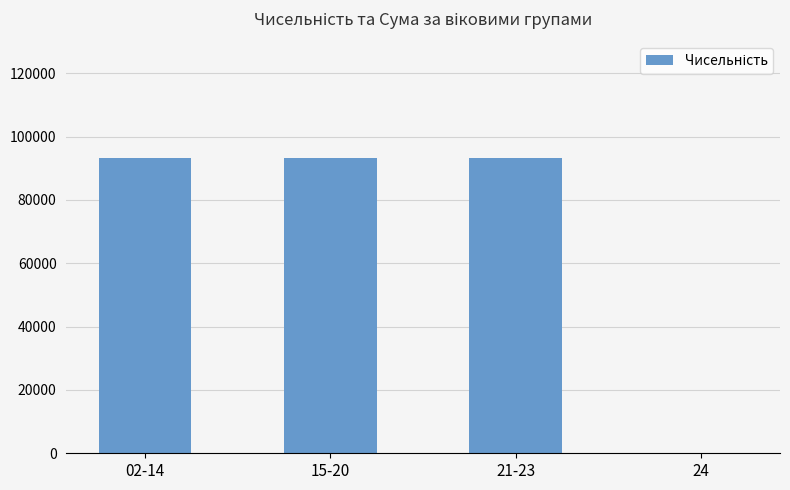

What is the maximum value shown in the chart?

93144